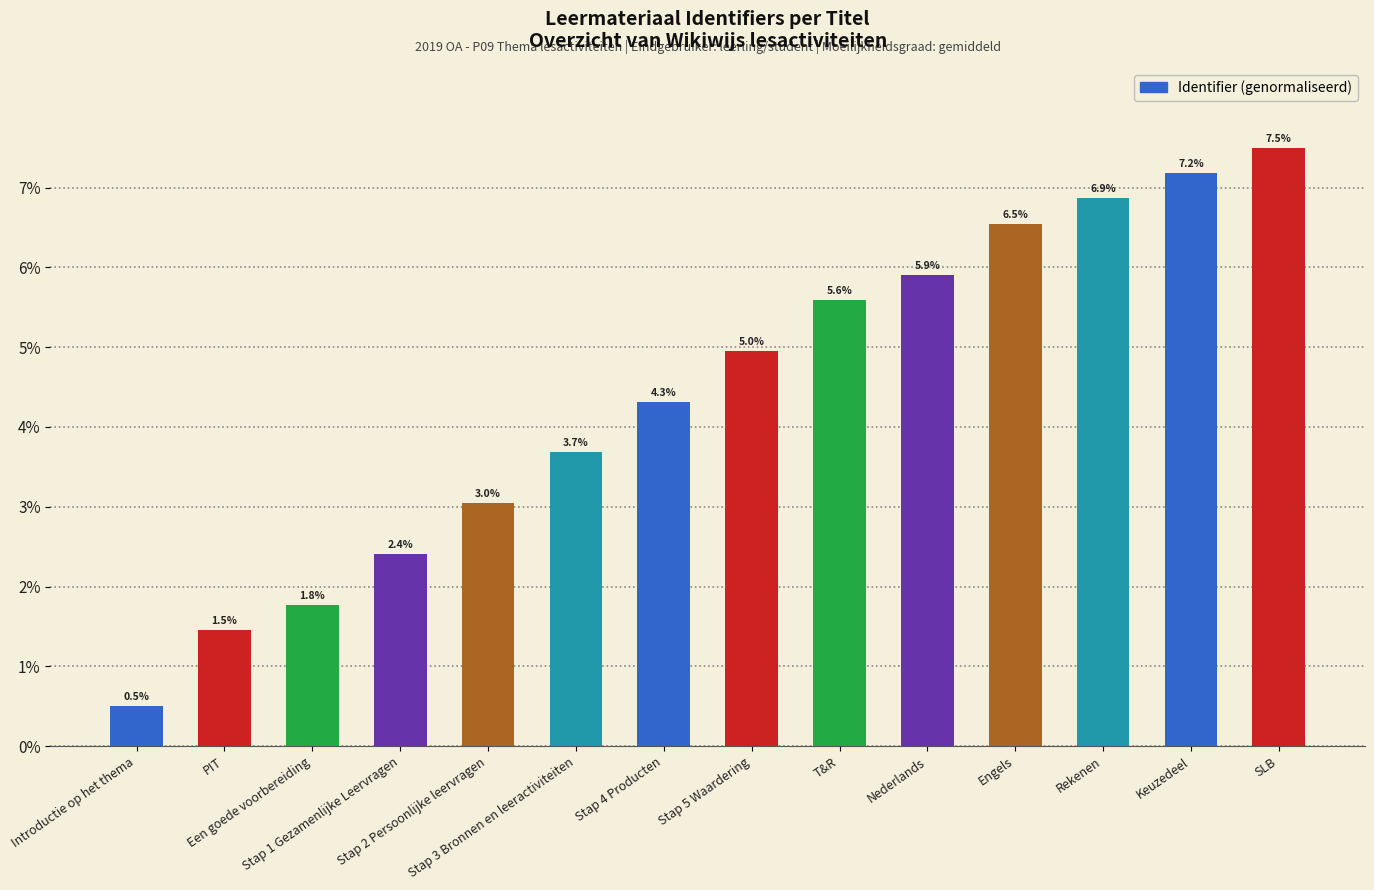

List the labels in order of value, largest first.

SLB, Keuzedeel, Rekenen, Engels, Nederlands, T&R, Stap 5 Waardering, Stap 4 Producten, Stap 3 Bronnen en leeractiviteiten, Stap 2 Persoonlijke leervragen, Stap 1 Gezamenlijke Leervragen, Een goede voorbereiding, PIT, Introductie op het thema